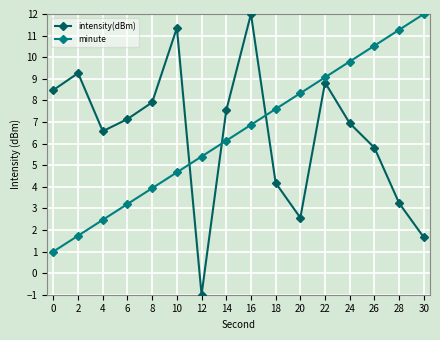

What is the difference between the highest and lowest values at 26?

4.7